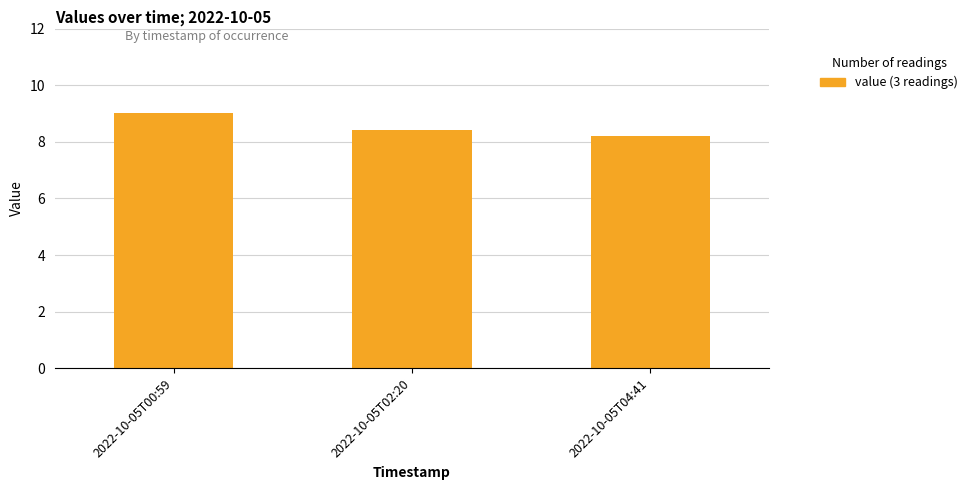

Reading left to right, extract all data points from this chart.

2022-10-05T00:59=9.0	2022-10-05T02:20=8.4	2022-10-05T04:41=8.2